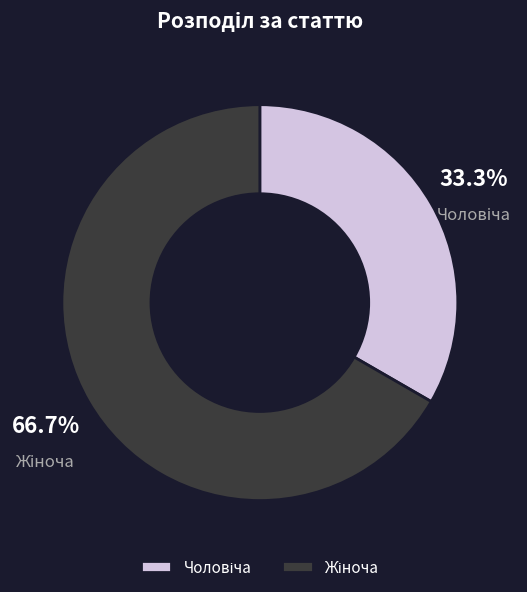

Is there any slice that represents more than half of the pie?

Yes